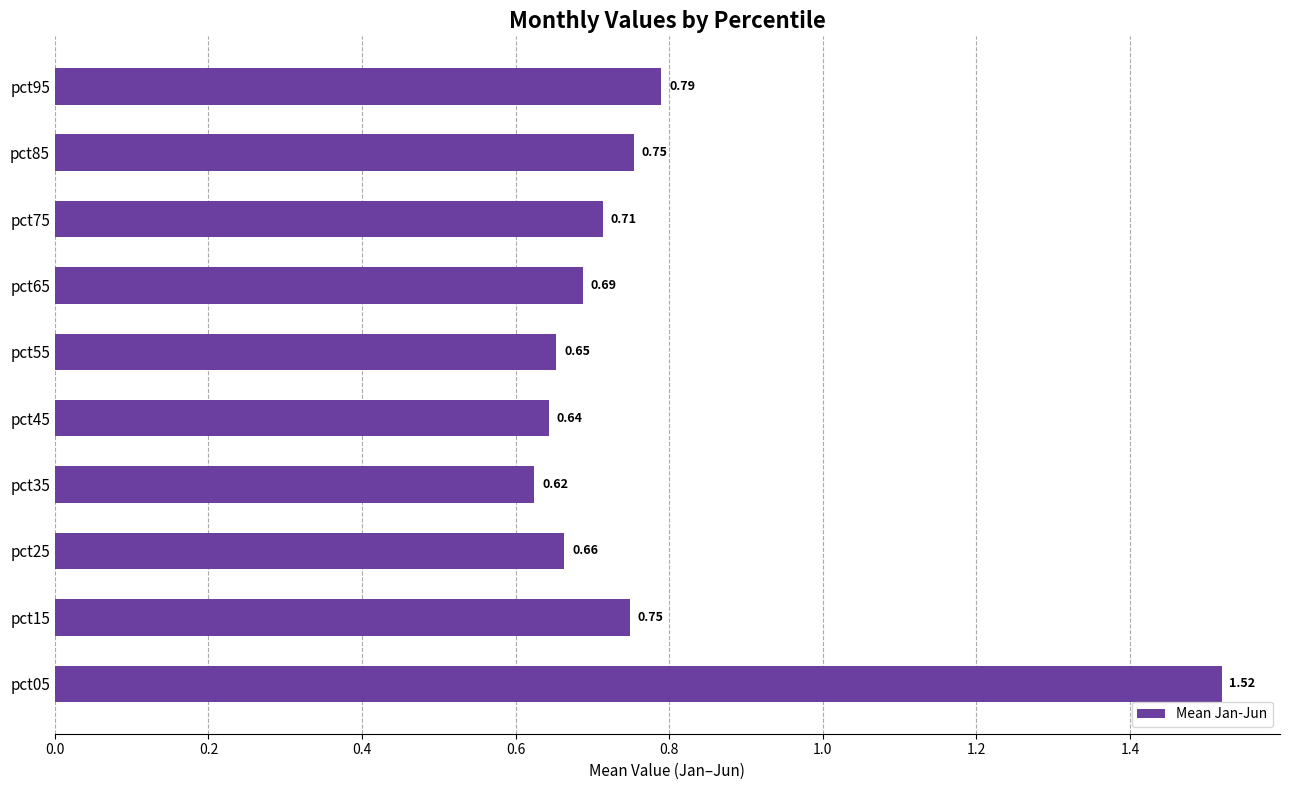

What is the sum of all values?

7.8